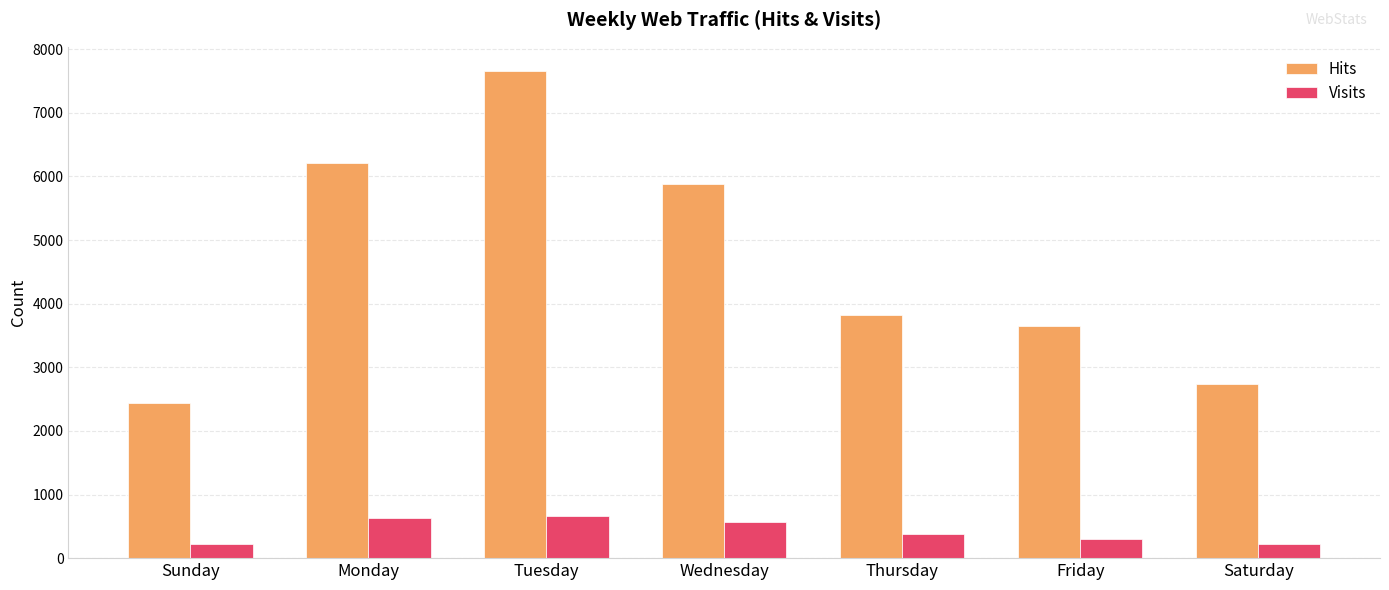

At Tuesday, list the series in order from smallest to largest.

Visits, Hits